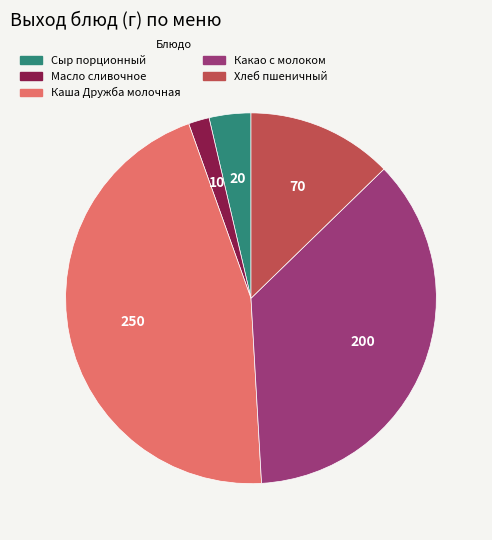

Which category has the biggest portion of the pie?

Каша Дружба молочная